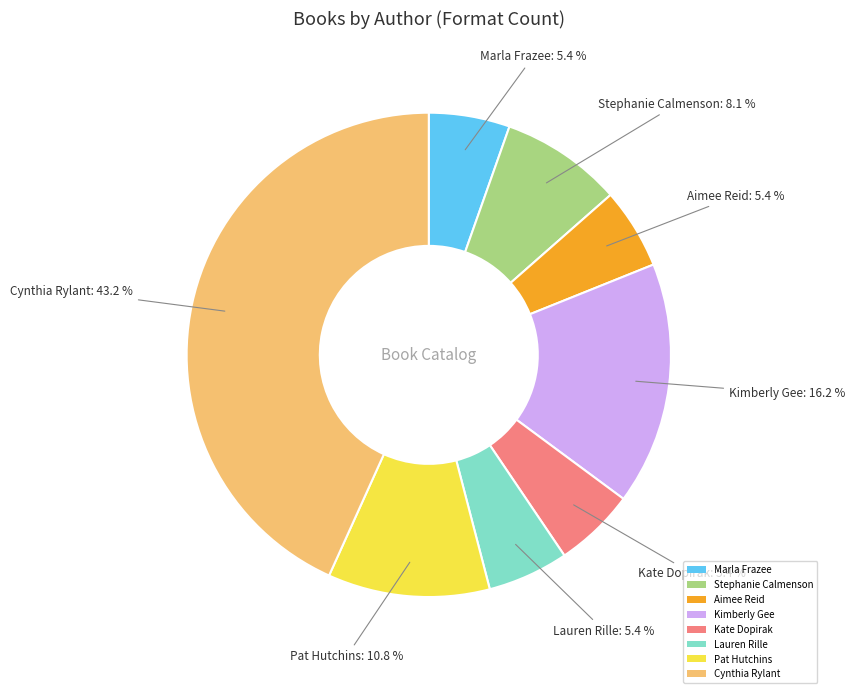

To the nearest percent, what is the difference between the Marla Frazee and Pat Hutchins slice percentages?

5%